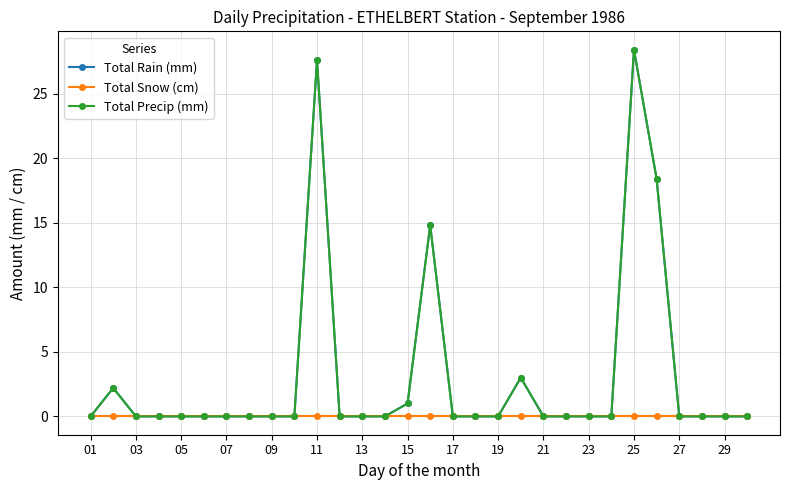

What is the greatest value displayed?

28.4